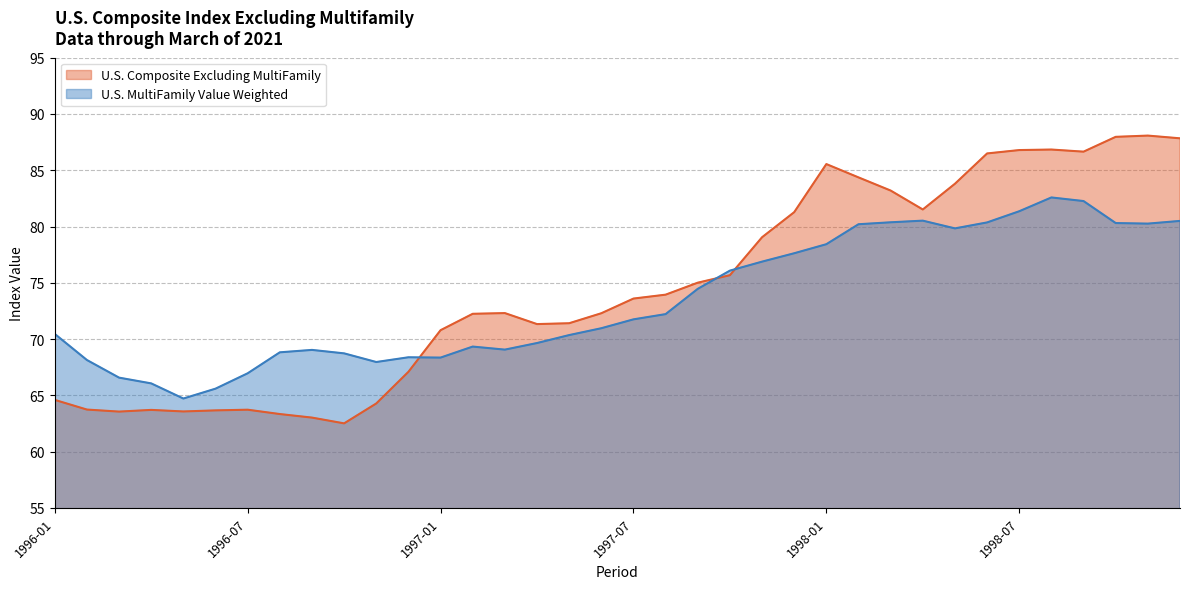

Is it true that U.S. MultiFamily Value Weighted equals 67.0 at 1996-07?

True